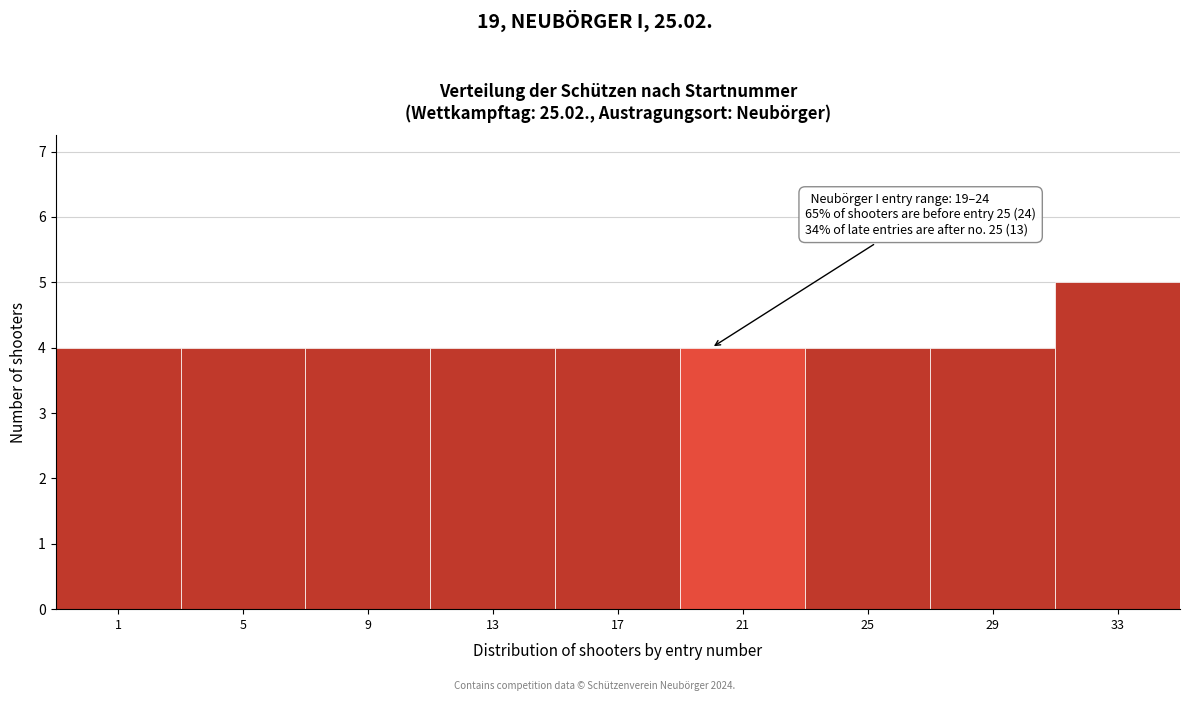

Reading left to right, transcribe all the data shown in this chart.

1=4	5=4	9=4	13=4	17=4	21=4	25=4	29=4	33=5